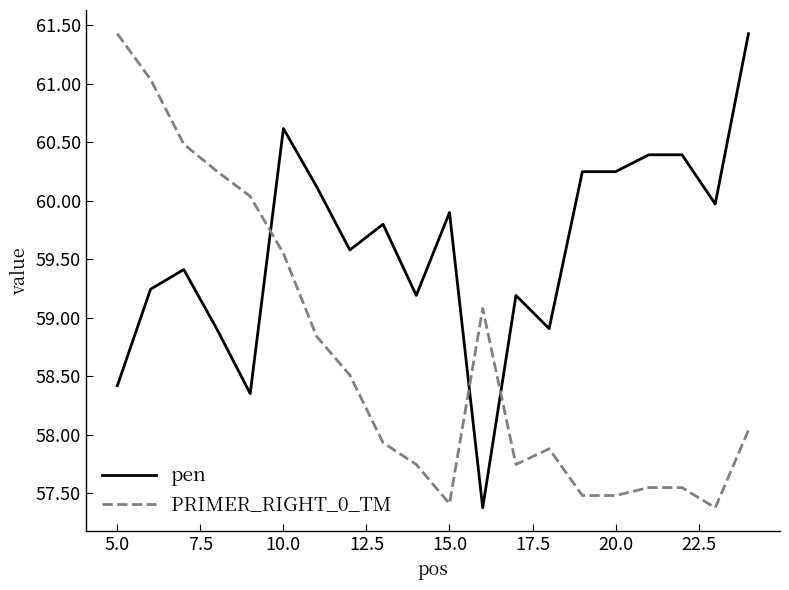

What is the difference between the maximum and minimum values in the PRIMER_RIGHT_0_TM series?

4.0